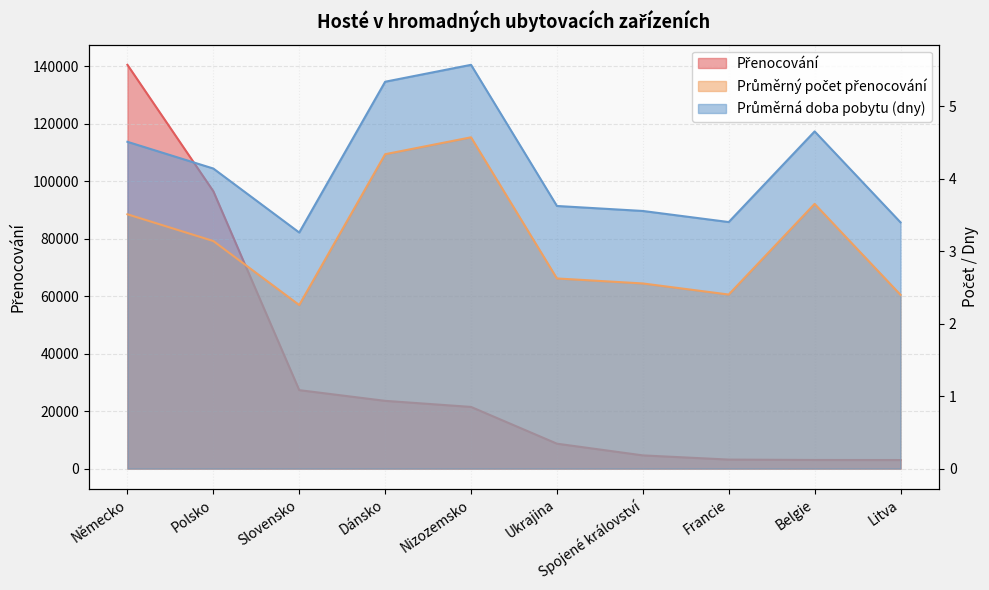

Where is Průměrný počet přenocování nearest to the value 3?

Polsko